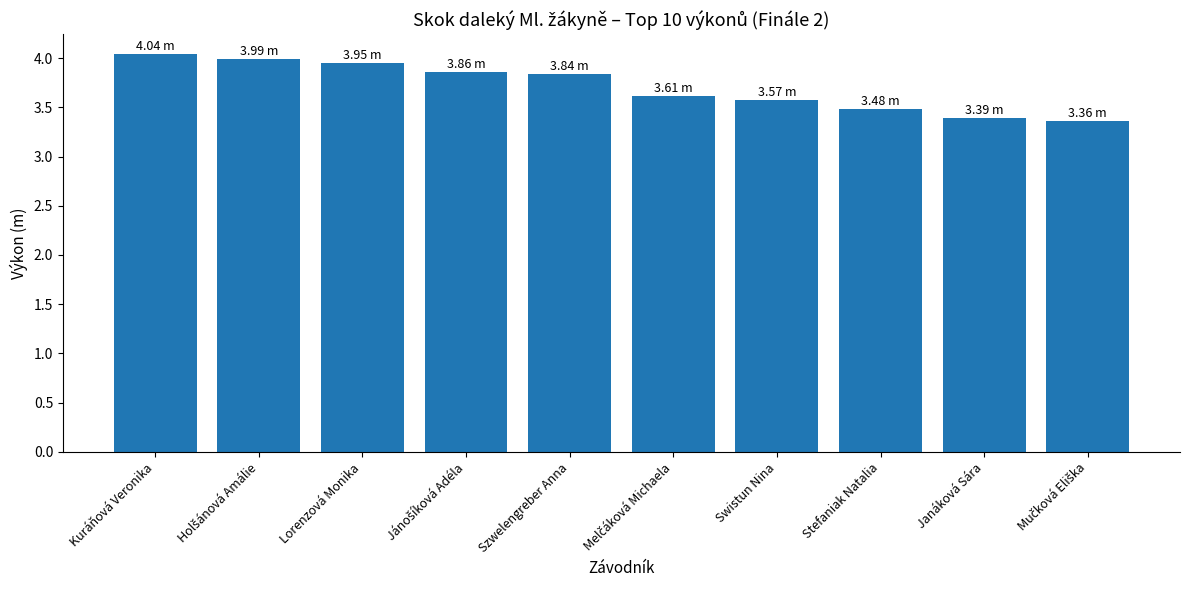

What is the difference between the maximum and minimum values?

0.7